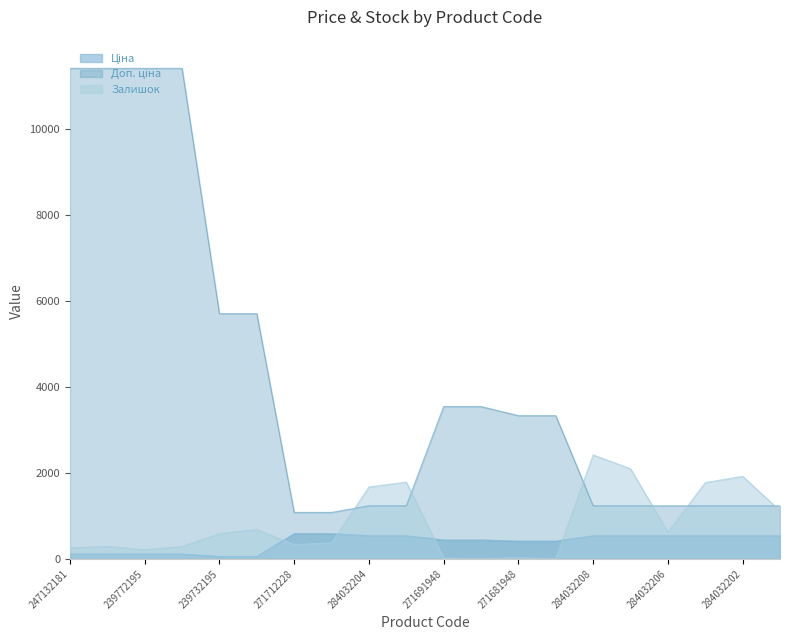

True or false: Доп. ціна and Ціна cross at least once.

False